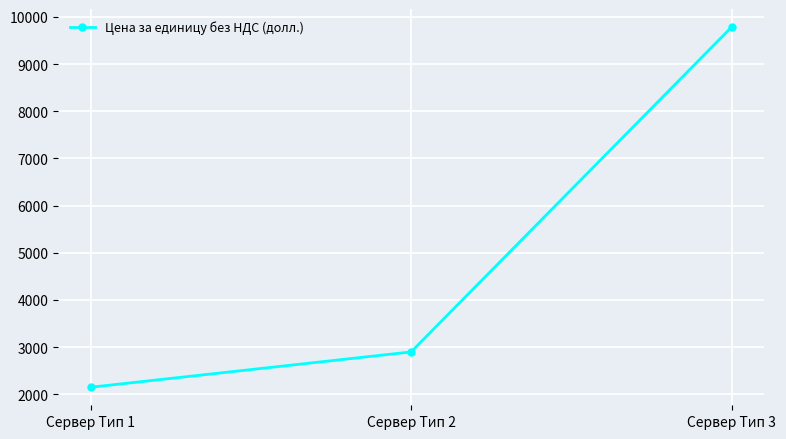

What is the smallest value displayed?

2146.7